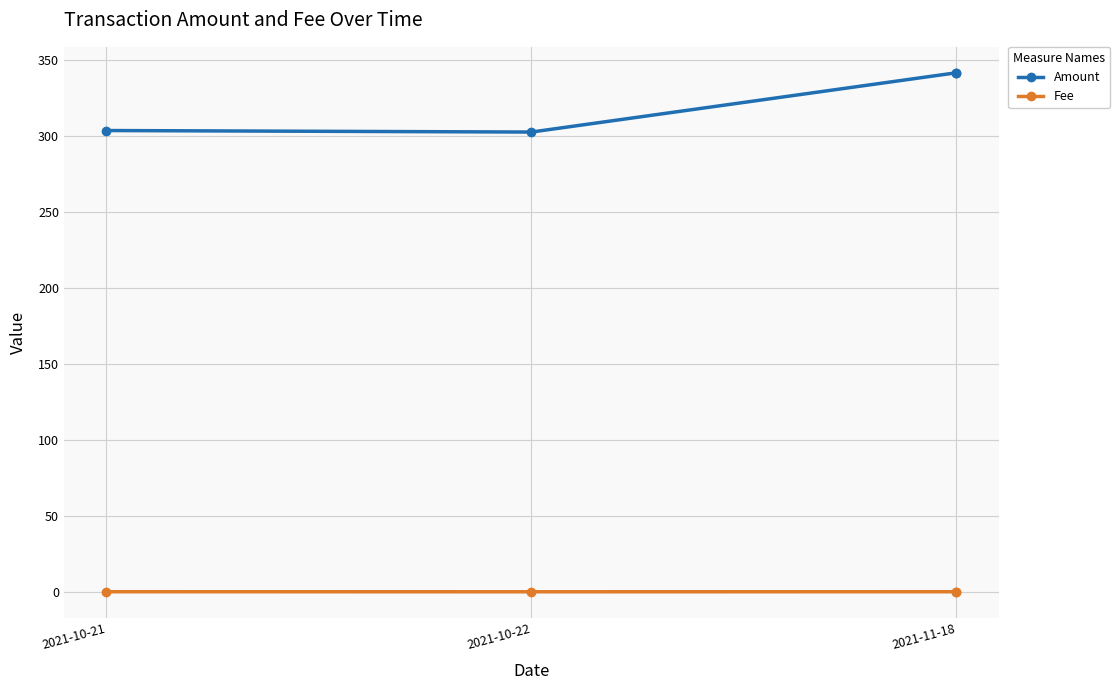

True or false: Amount has a value of 341.5 at 2021-11-18.

True